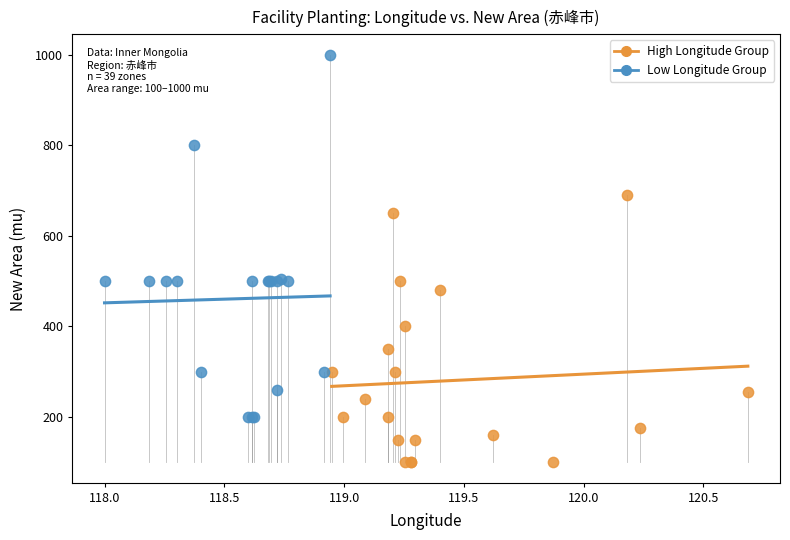

What are all the series names shown in the legend?

High Longitude Group, Low Longitude Group